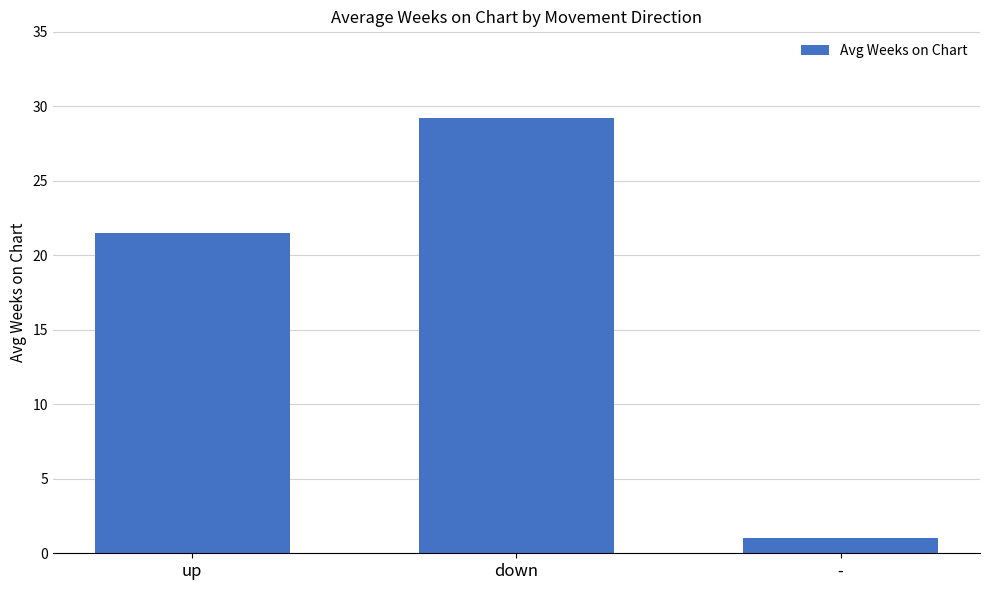

True or false: the data shows 36.9 at up.

False